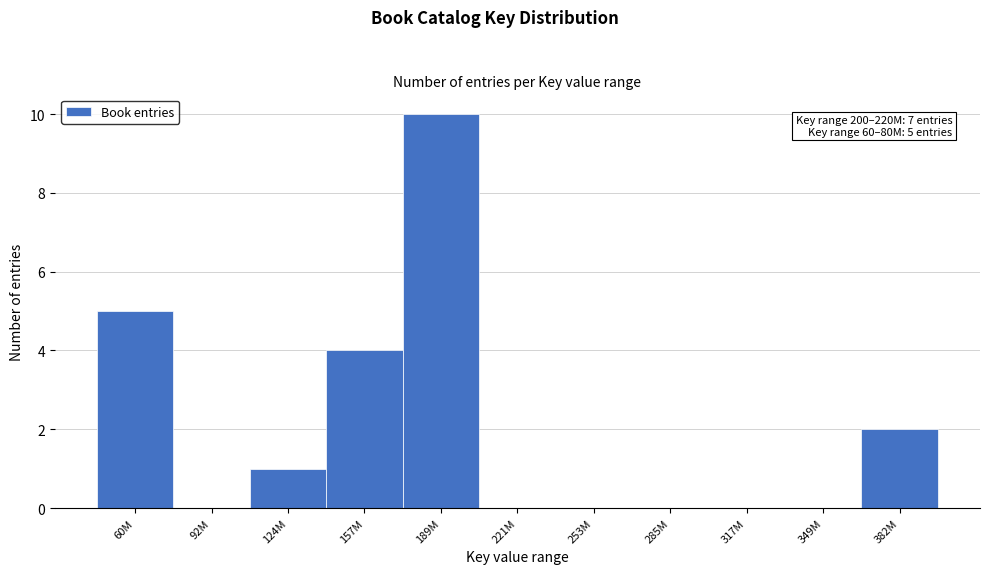

Reading right to left, what are all the values shown in this chart?

382M=2	349M=0	317M=0	285M=0	253M=0	221M=0	189M=10	157M=4	124M=1	92M=0	60M=5